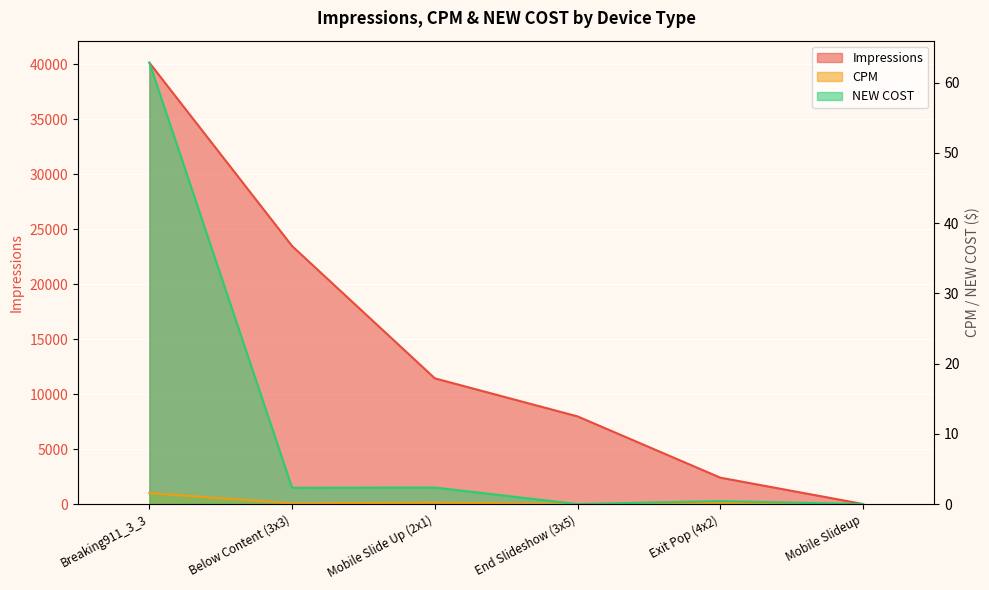

True or false: CPM and NEW COST intersect in this chart.

False